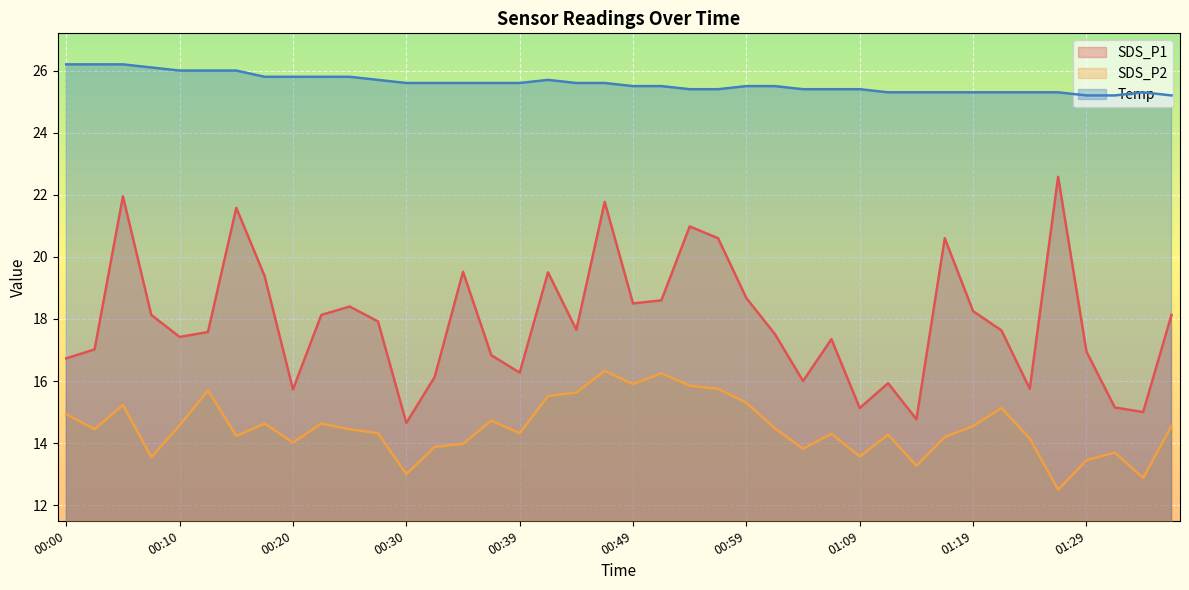

Does the chart display data point markers on the line(s)?

No